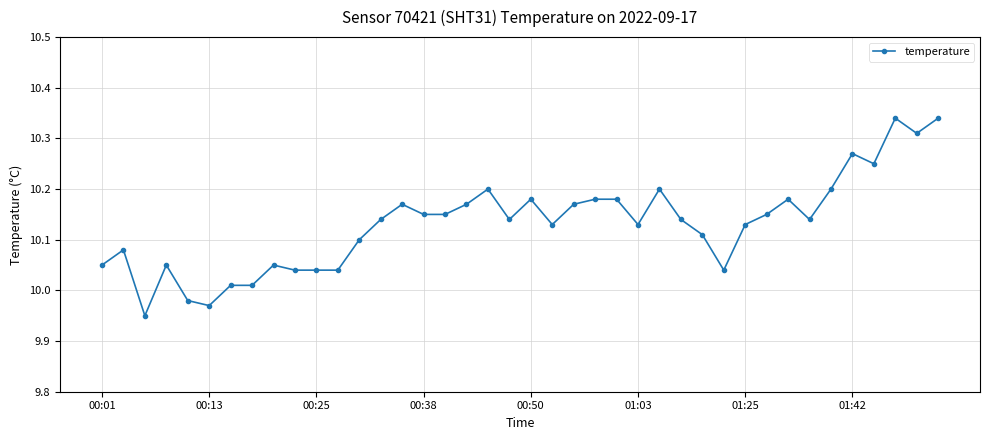

What is the difference between the maximum and minimum values?

0.4